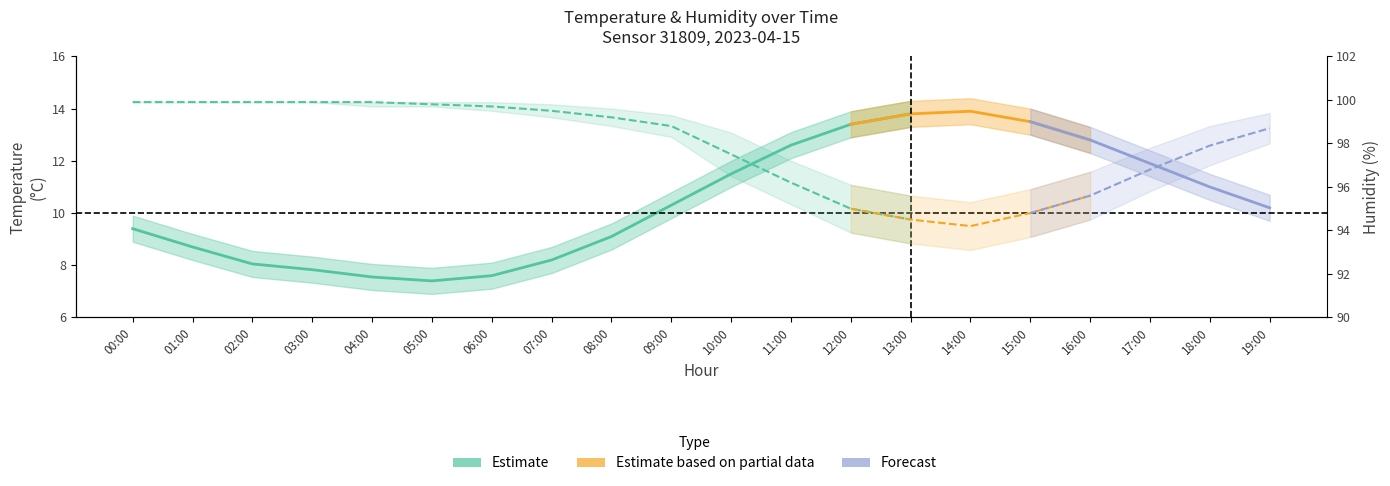

At which category is the sum across all series the highest?

00:00